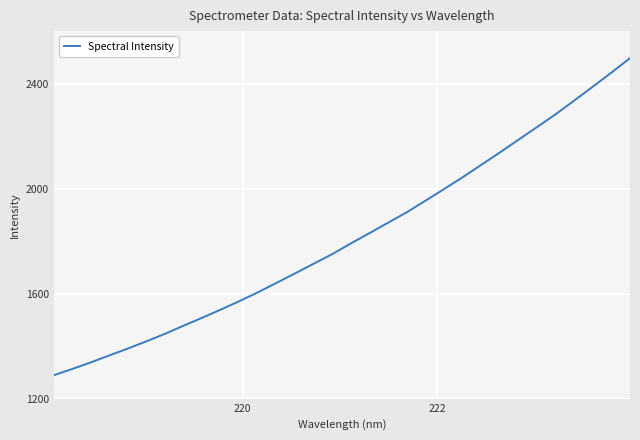

What is the greatest value displayed?

2496.9